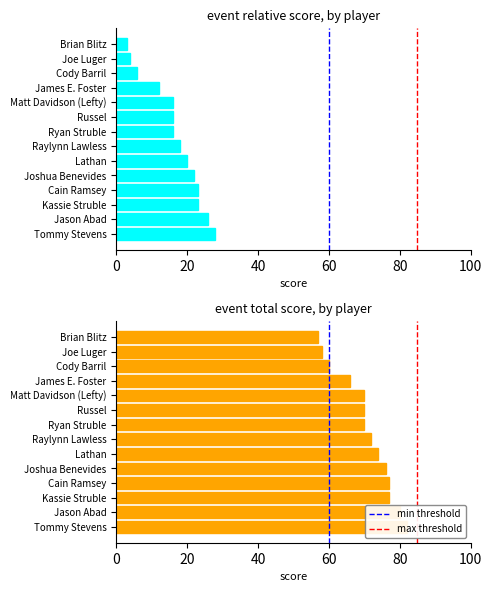

What position from the left is Tommy Stevens?

14